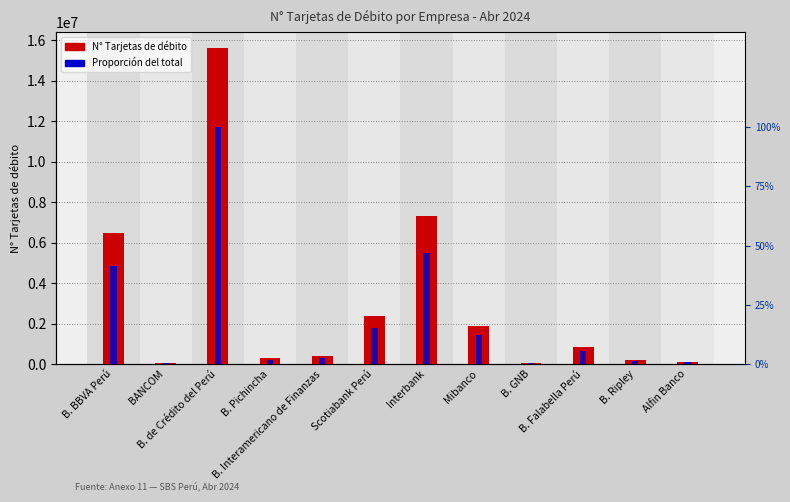

The value of Proporción del total at Interbank is 0.7. True or false?

False